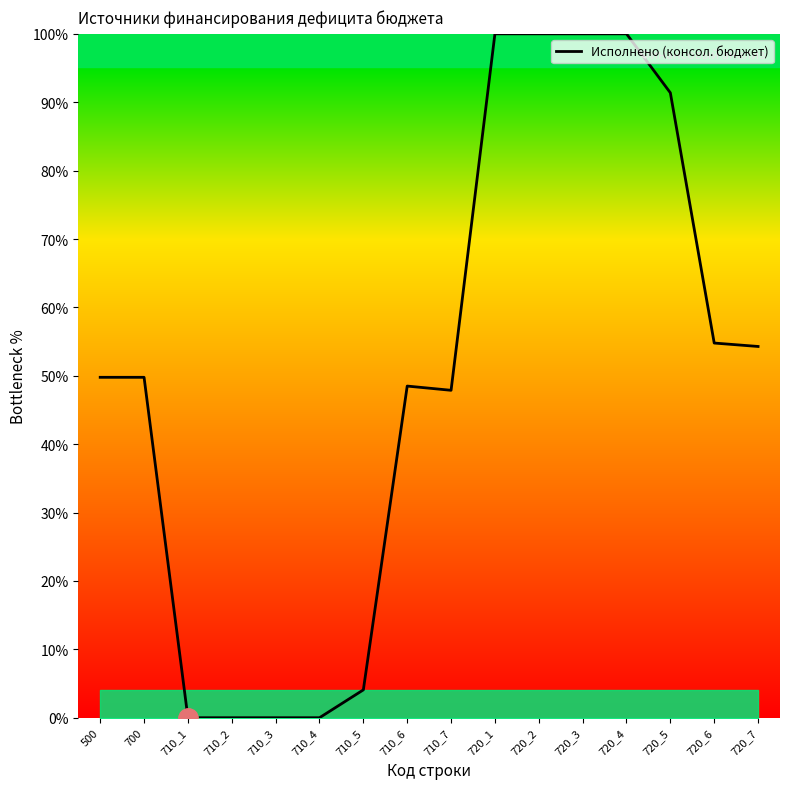

What is the greatest value displayed?

100.0